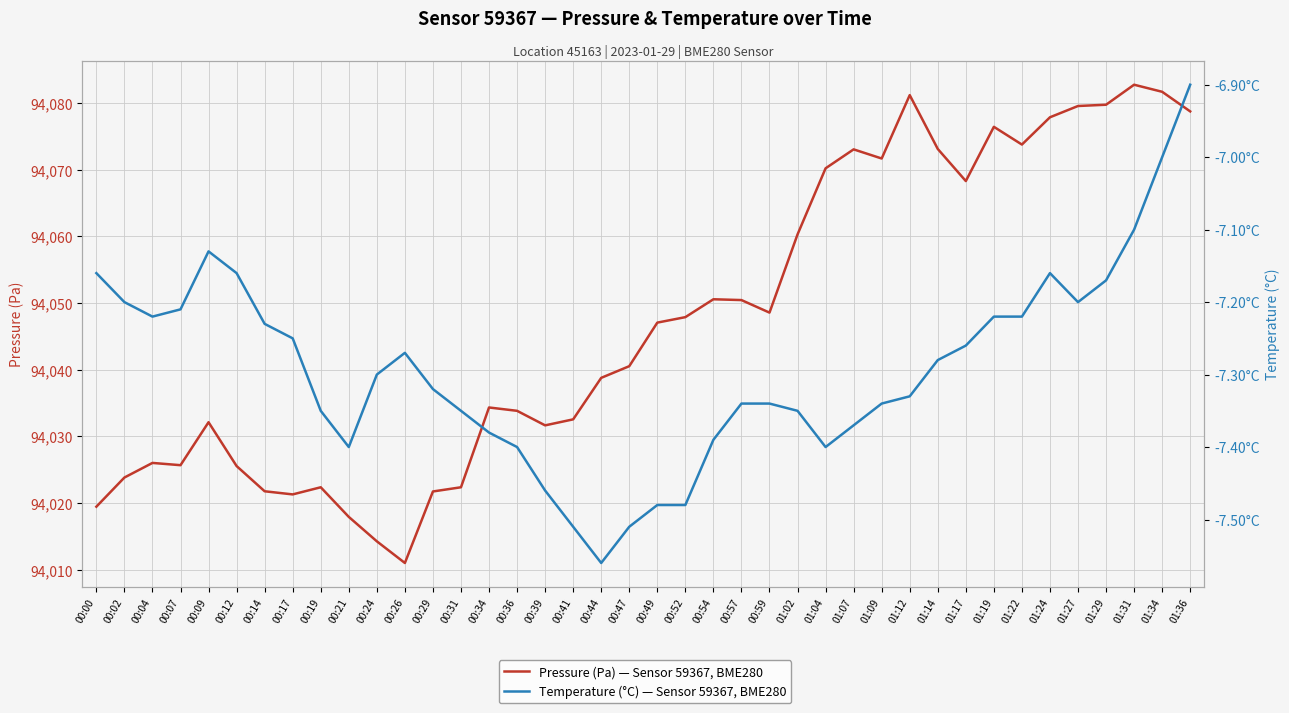

What is the label of the 9th point from the right?

01:17